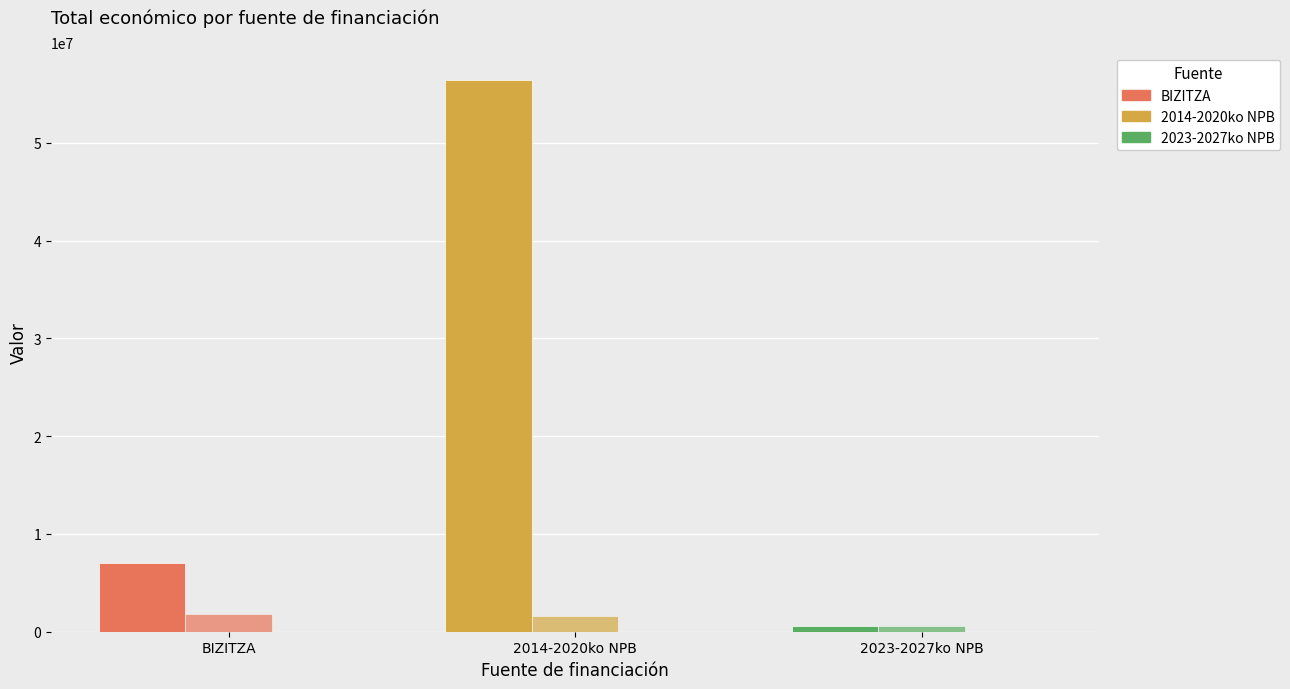

The value of Número de proyectos at BIZITZA is 4.0. True or false?

True